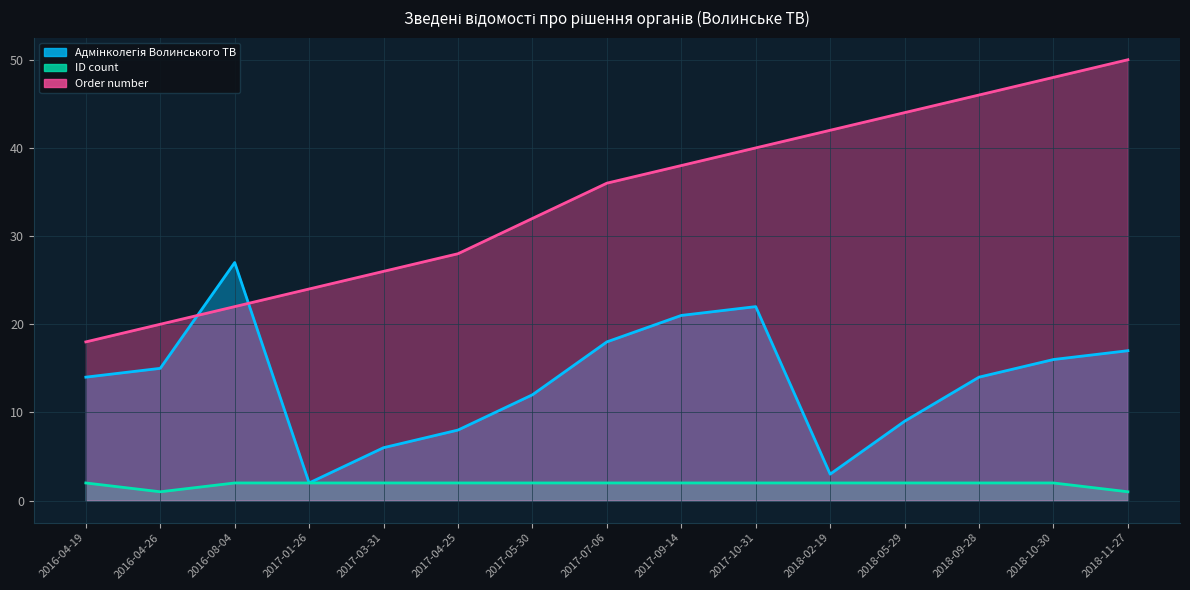

What are all the series names shown in the legend?

Адмінколегія Волинського ТВ, ID count, Order number